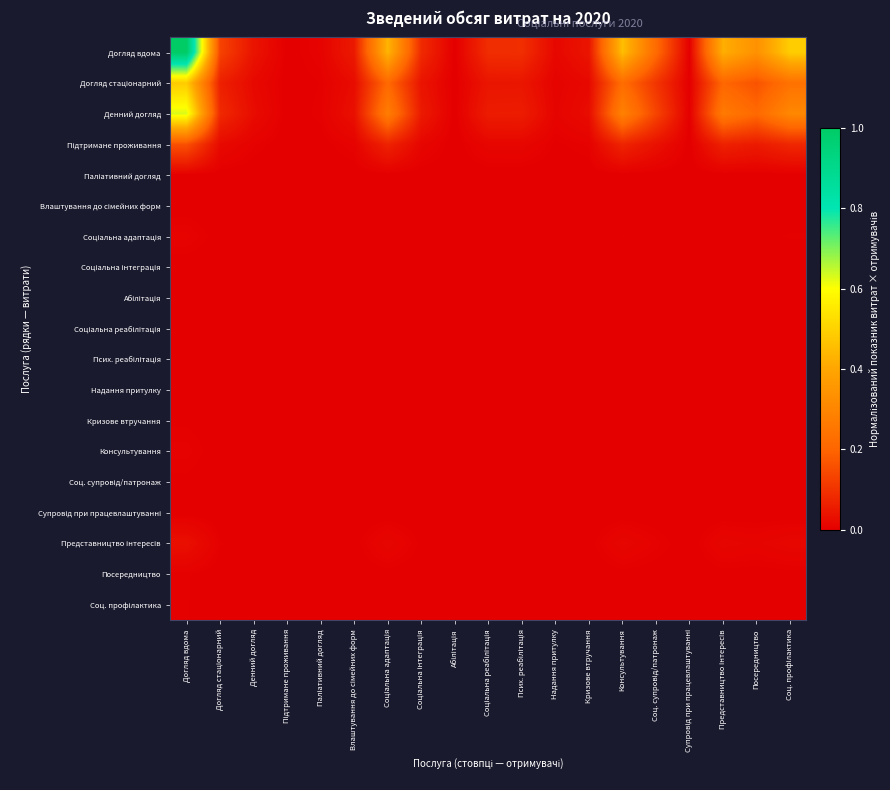

At Абілітація, list the series in order from largest to smallest.

Догляд вдома, Догляд стаціонарний, Денний догляд, Підтримане проживання, Паліативний догляд, Влаштування до сімейних форм, Соціальна адаптація, Соціальна інтеграція, Абілітація, Соціальна реабілітація, Псих. реабілітація, Надання притулку, Кризове втручання, Консультування, Соц. супровід/патронаж, Супровід при працевлаштуванні, Представництво інтересів, Посередництво, Соц. профілактика